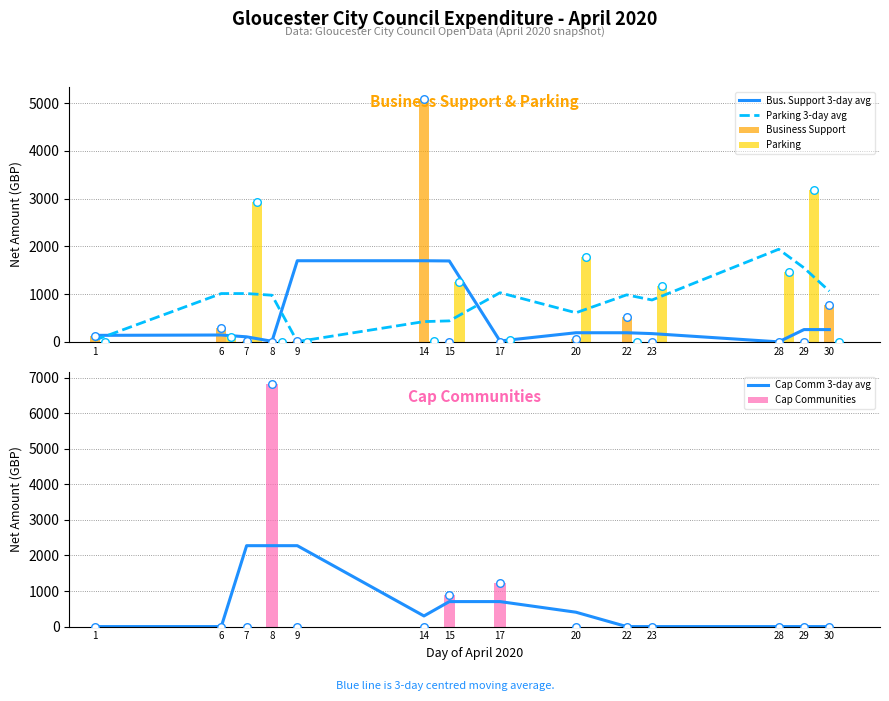

Which series has the largest total across all categories?

Parking